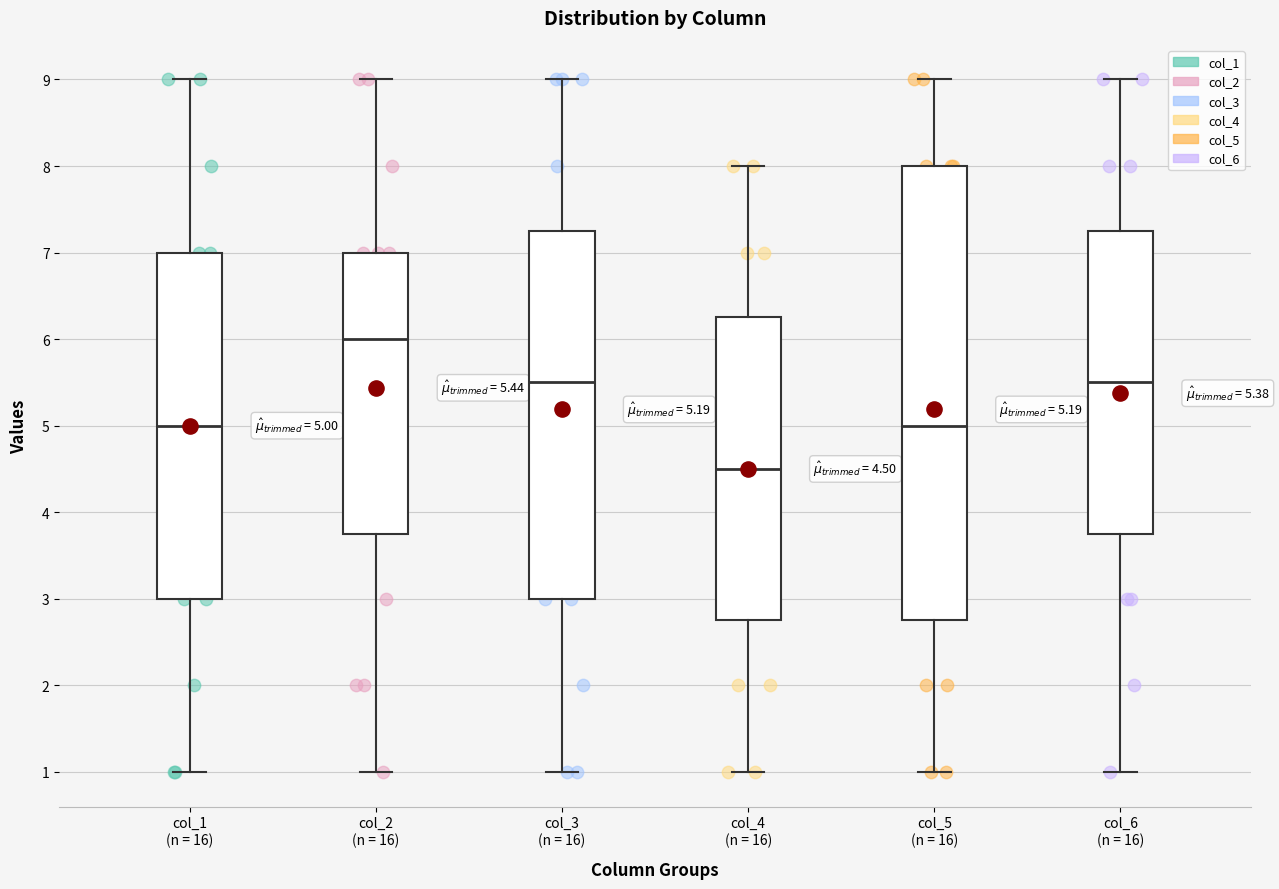

Which box's median line is the highest?

col_2 (n = 16)